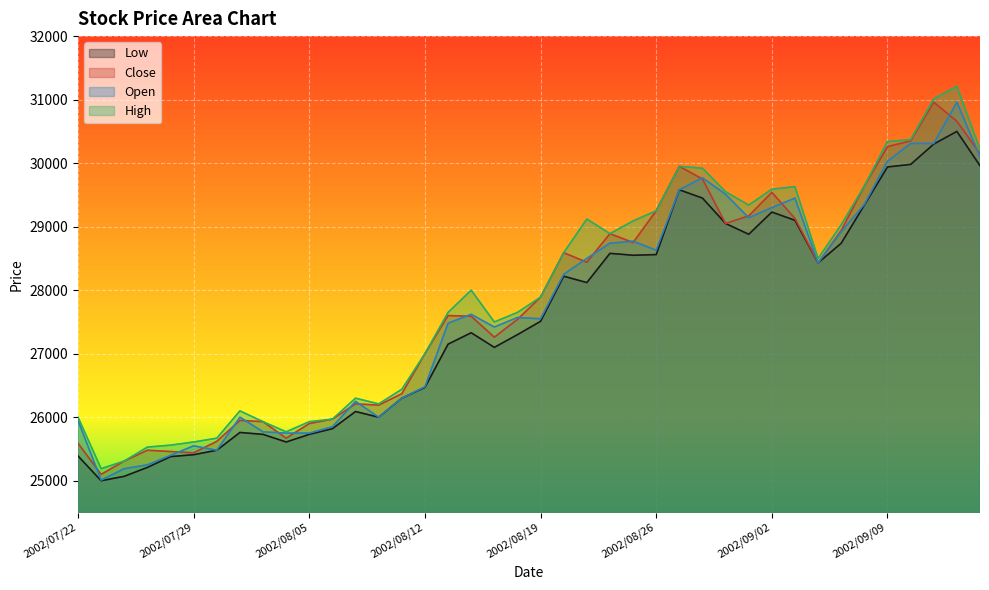

What are all the series names shown in the legend?

Low, Close, Open, High